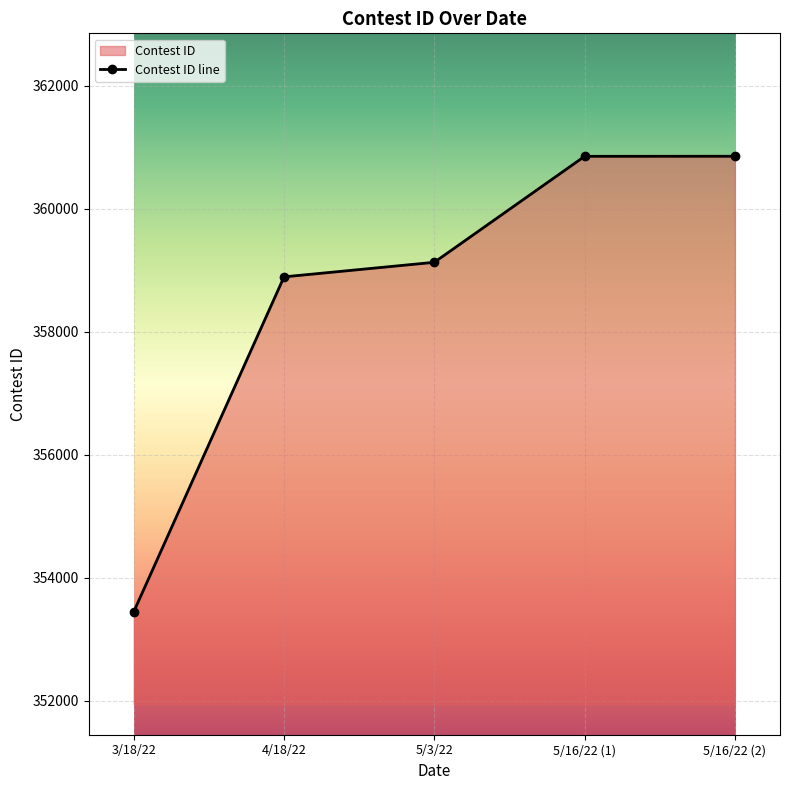

Approximately how many times larger is the value at 5/16/22 (1) compared to 5/3/22?

1.0